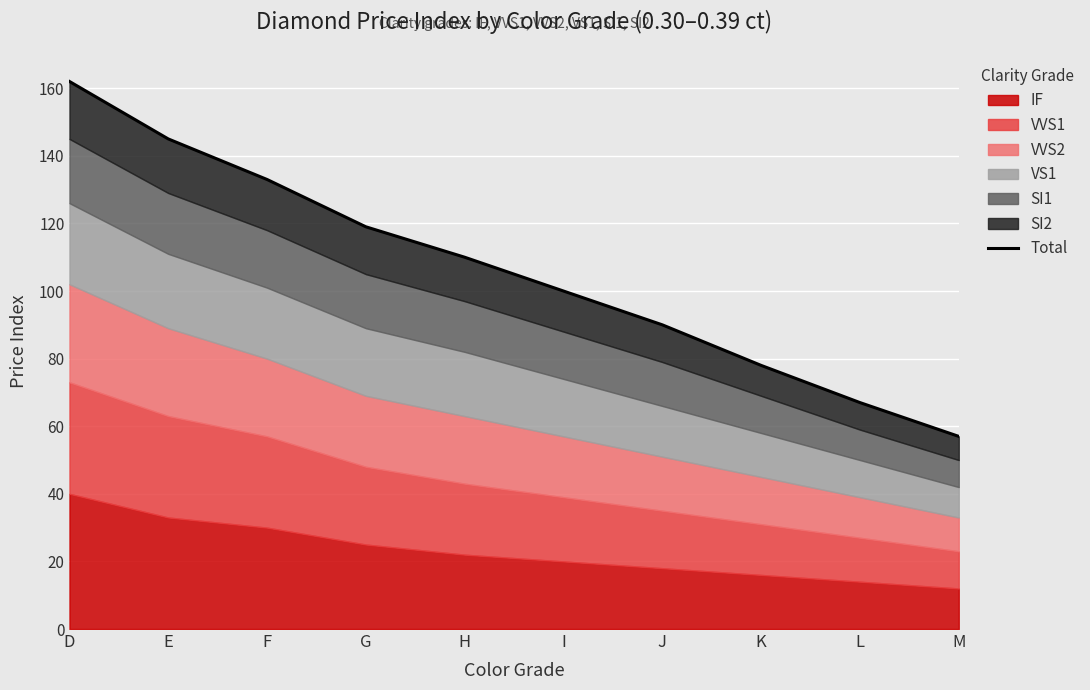

What is the value of the 1st point from the left?

162